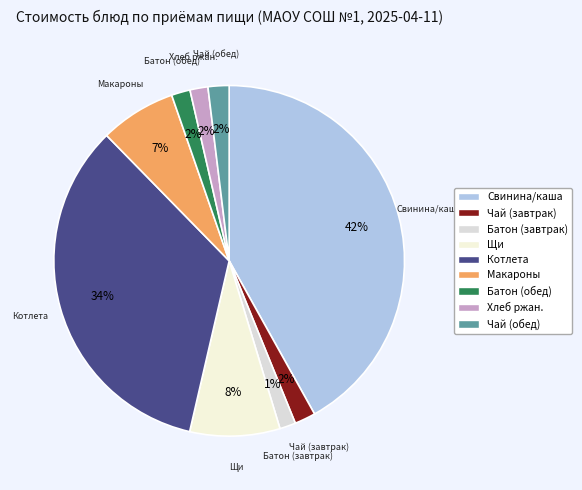

Count the number of slices in the pie.

9